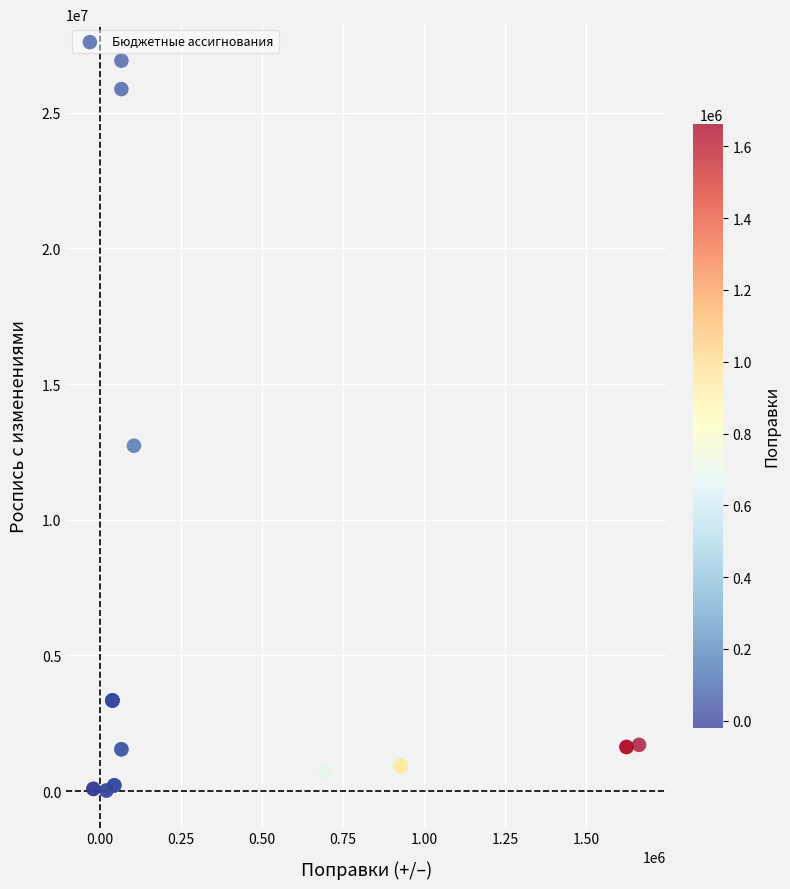

What Y value in the scatter plot is closest to 13471446?

12727751.1